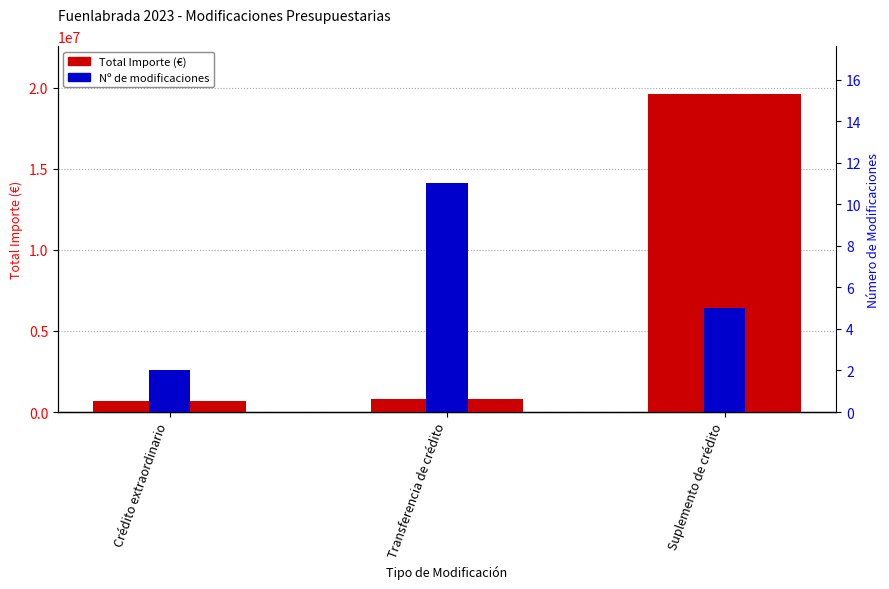

What is the sum of all Nº de modificaciones values?

18.0